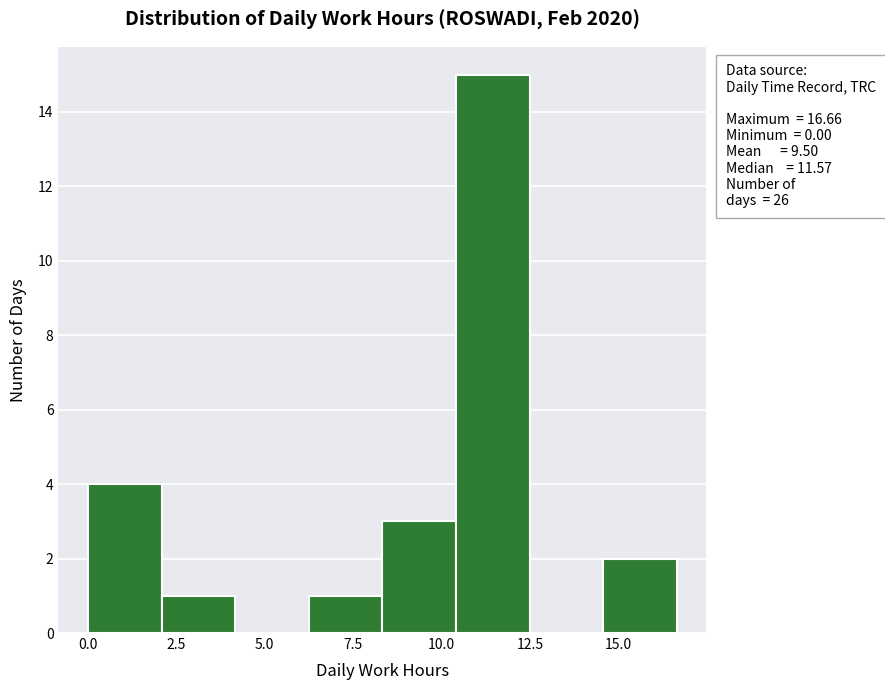

Which range on the x-axis has the tallest bar?

10.5 to 12.5